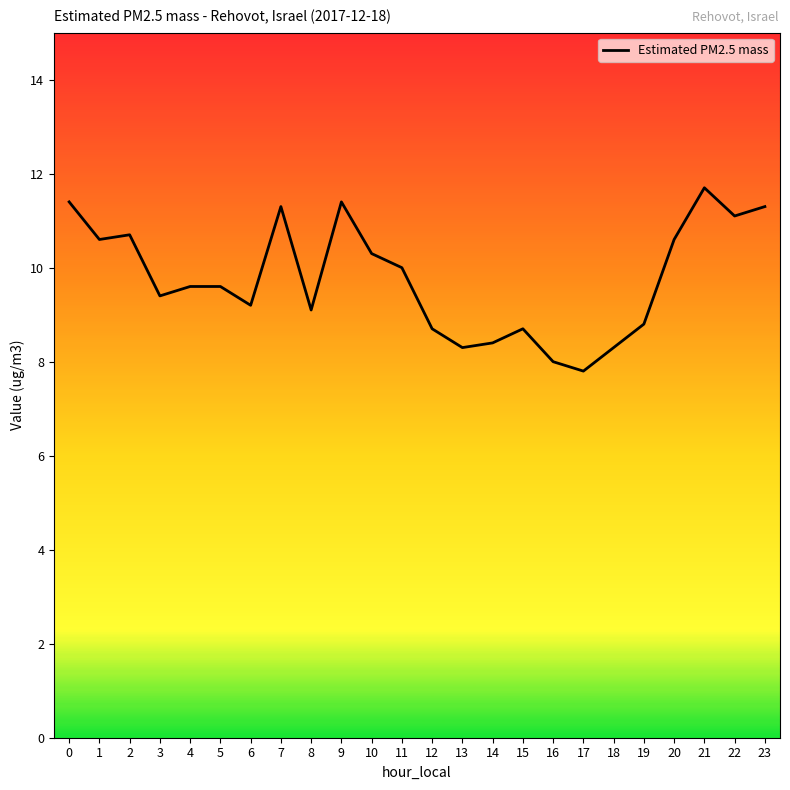

How many values are below 9?

8